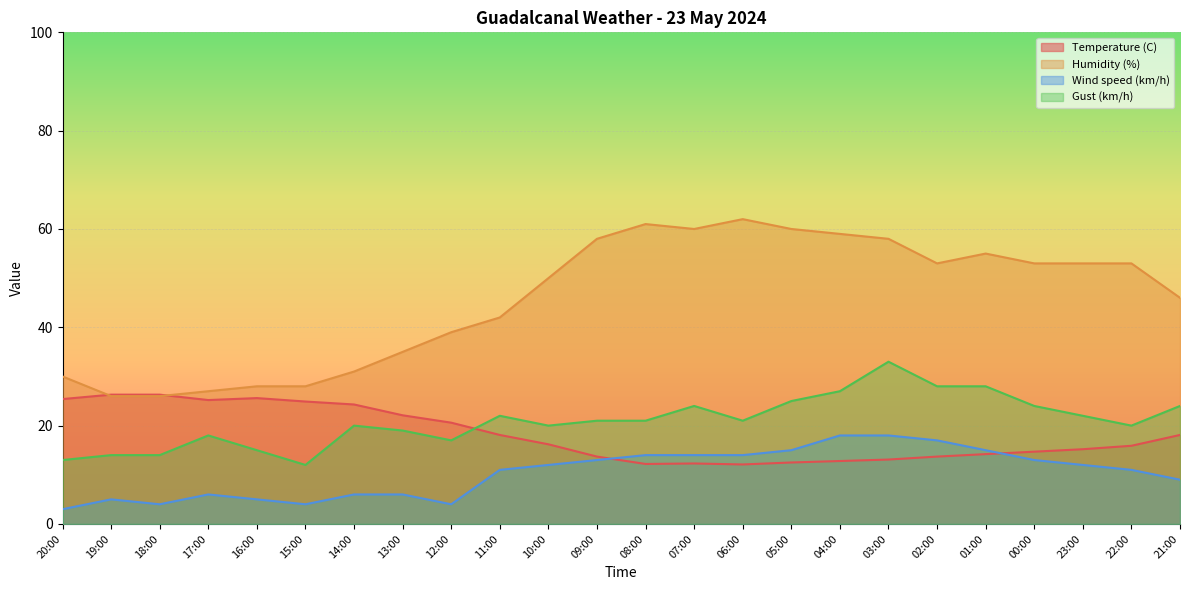

How many interior local valleys does the Gust (km/h) series have?

5